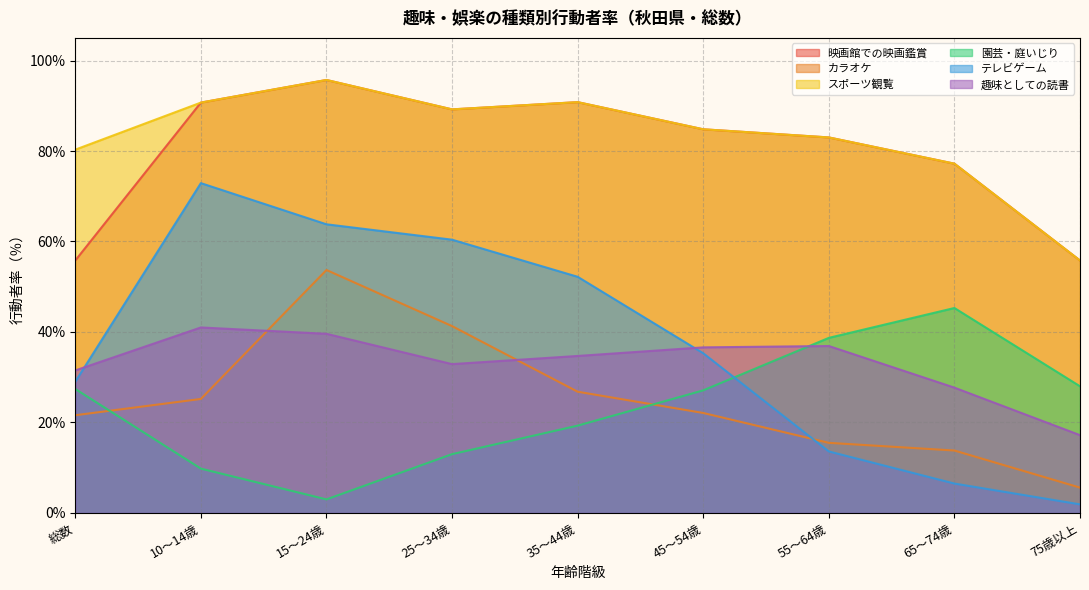

What is the value of the テレビゲーム point at the 5th from the left?

52.2